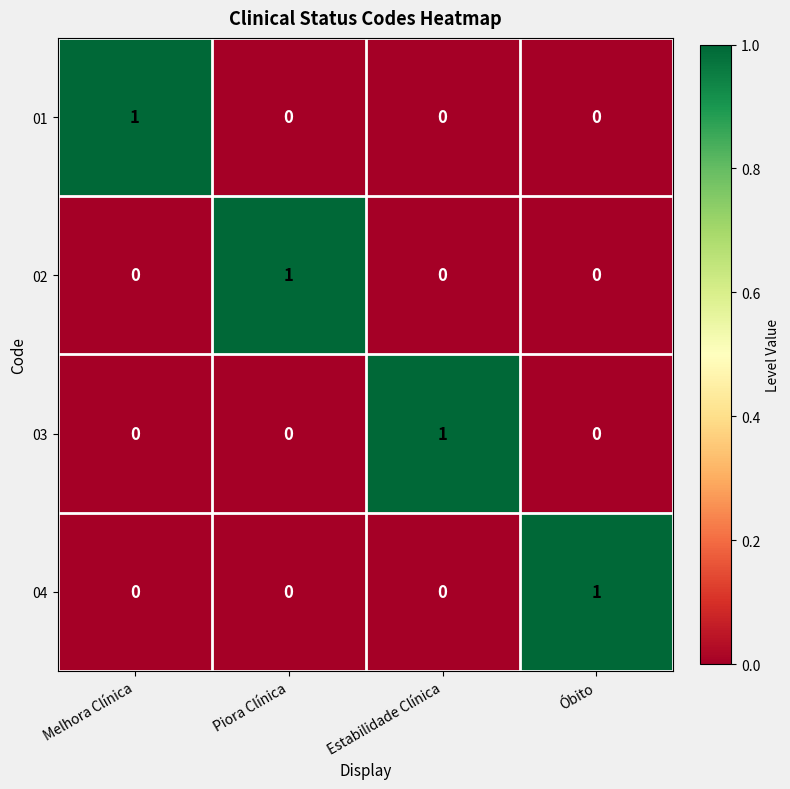

At how many categories does at least one series exceed 0?

4